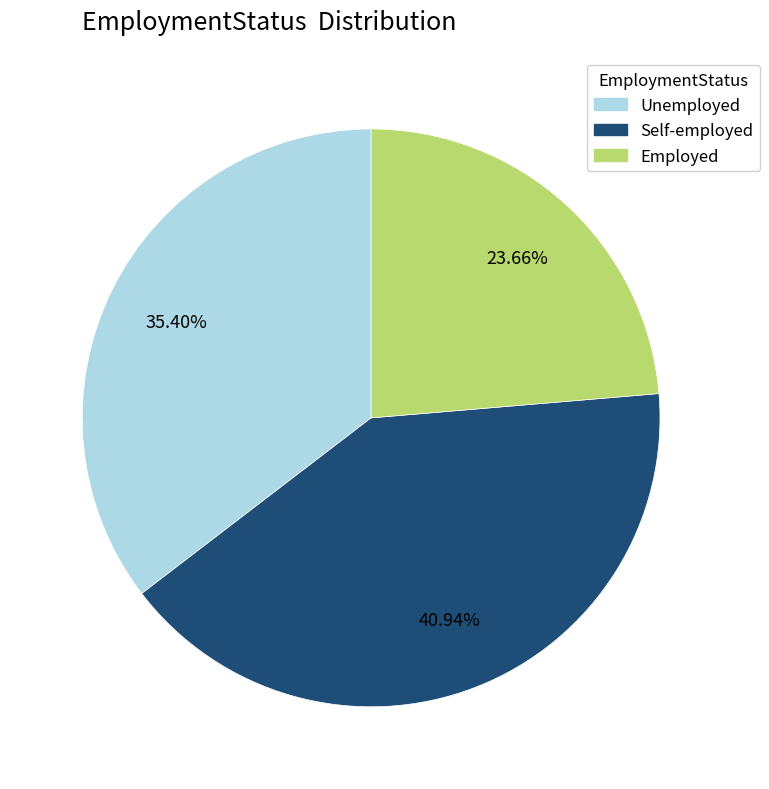

Combined, do Employed and Unemployed account for over 50%?

Yes